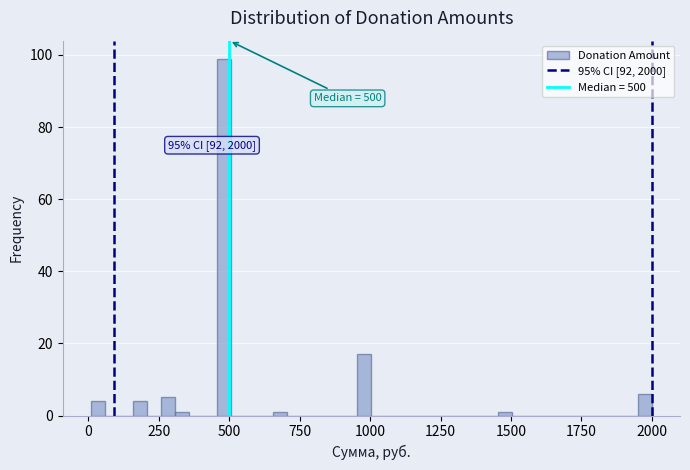

Read against the x-axis, roughly where is the centre of the tallest bar?

500